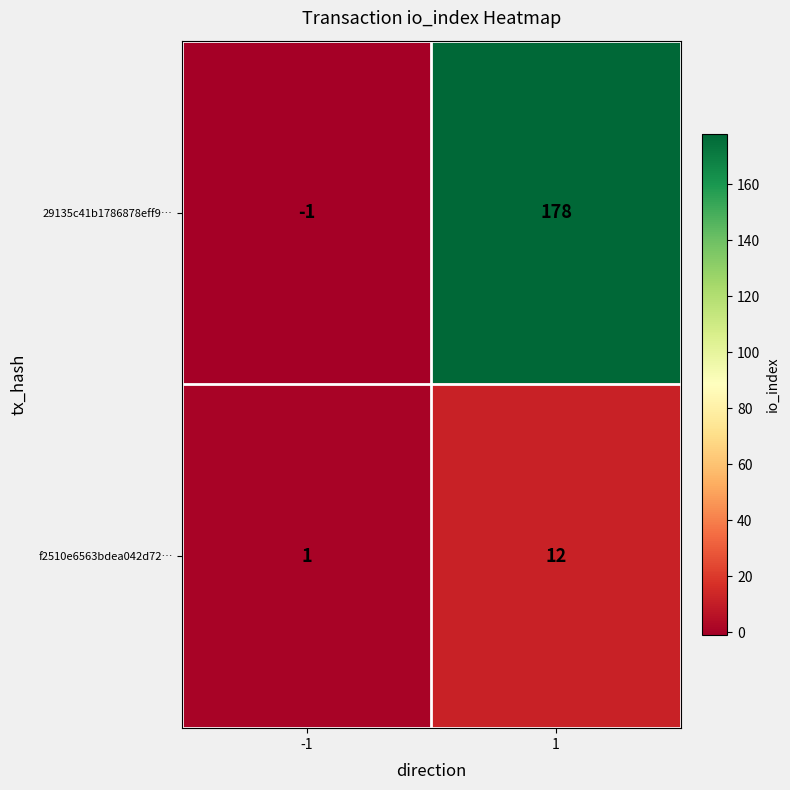

Read the f2510e6563bdea042d72… value at 1.

12